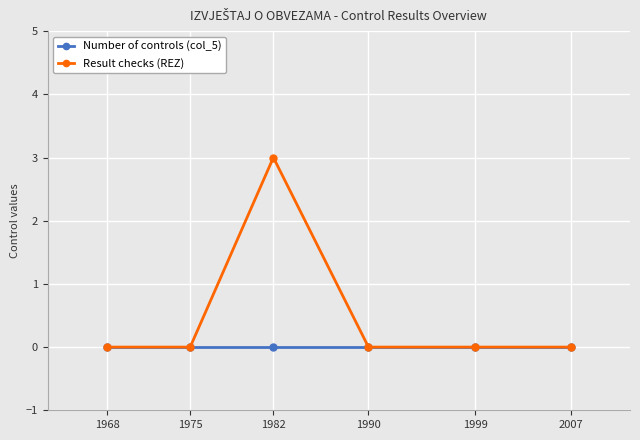

Which series has the largest range (max minus min)?

Result checks (REZ)